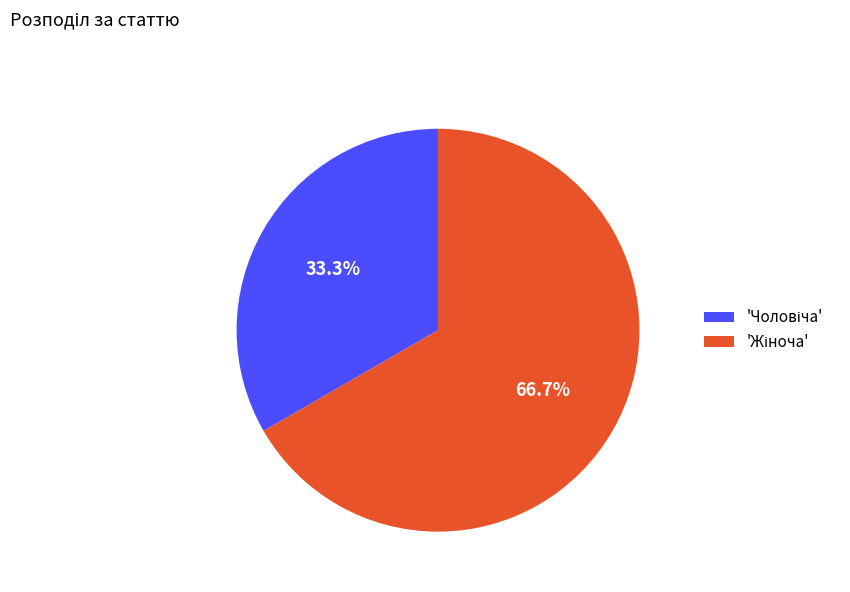

Is there any slice that represents more than half of the pie?

Yes